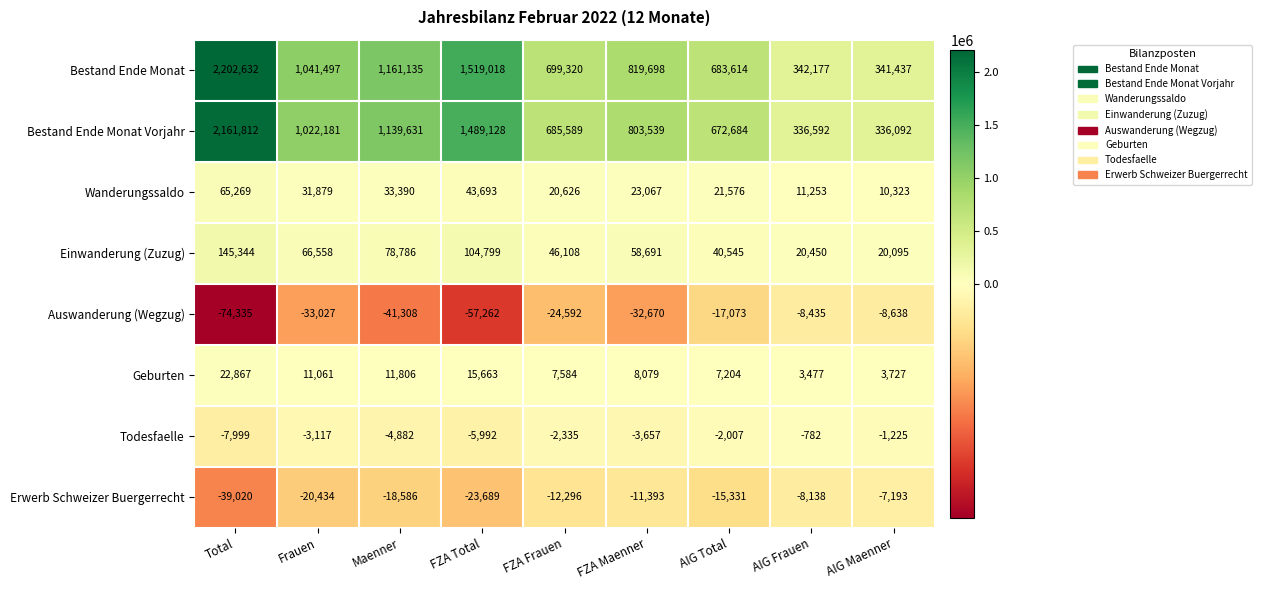

Between FZA Frauen and AIG Maenner, which series saw the biggest shift?

Bestand Ende Monat